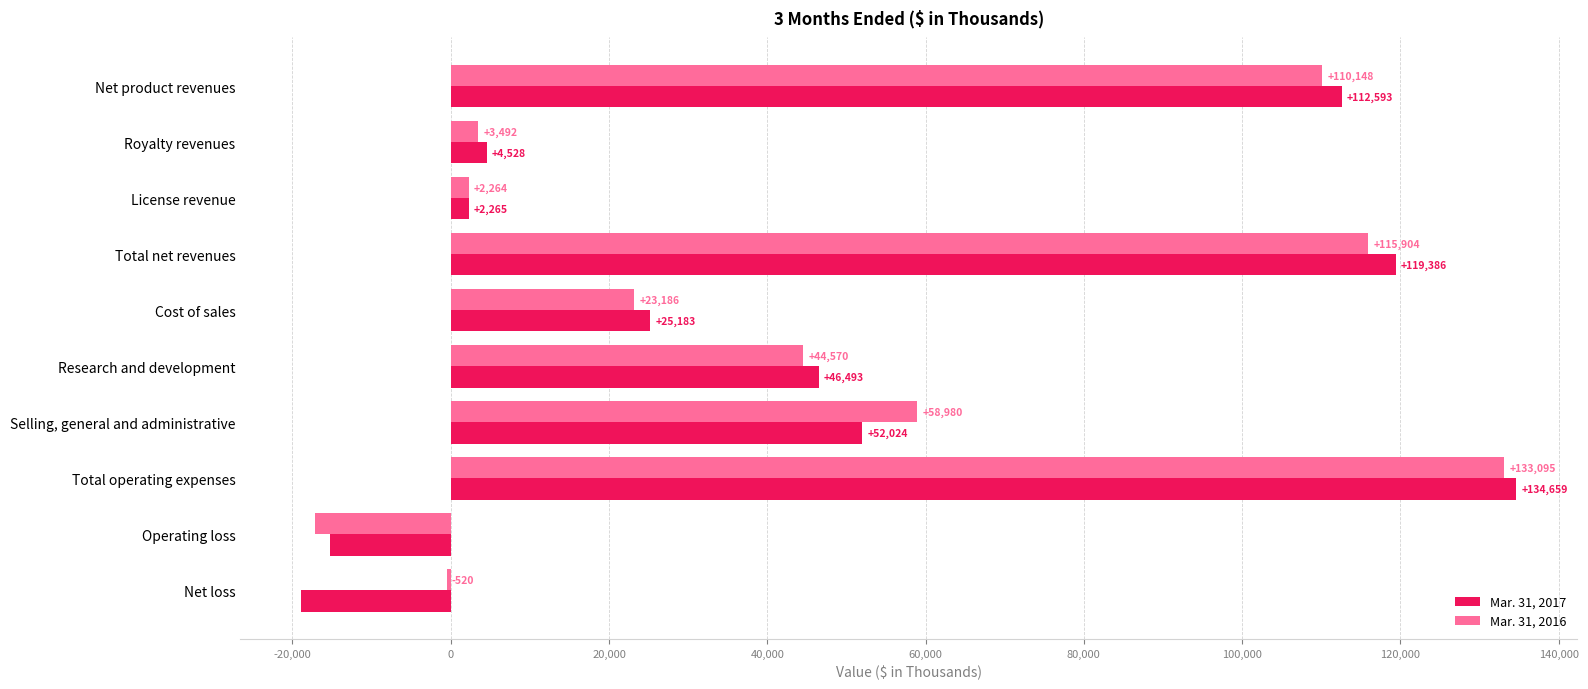

Is it true that Mar. 31, 2016 equals -520 at Net loss?

True